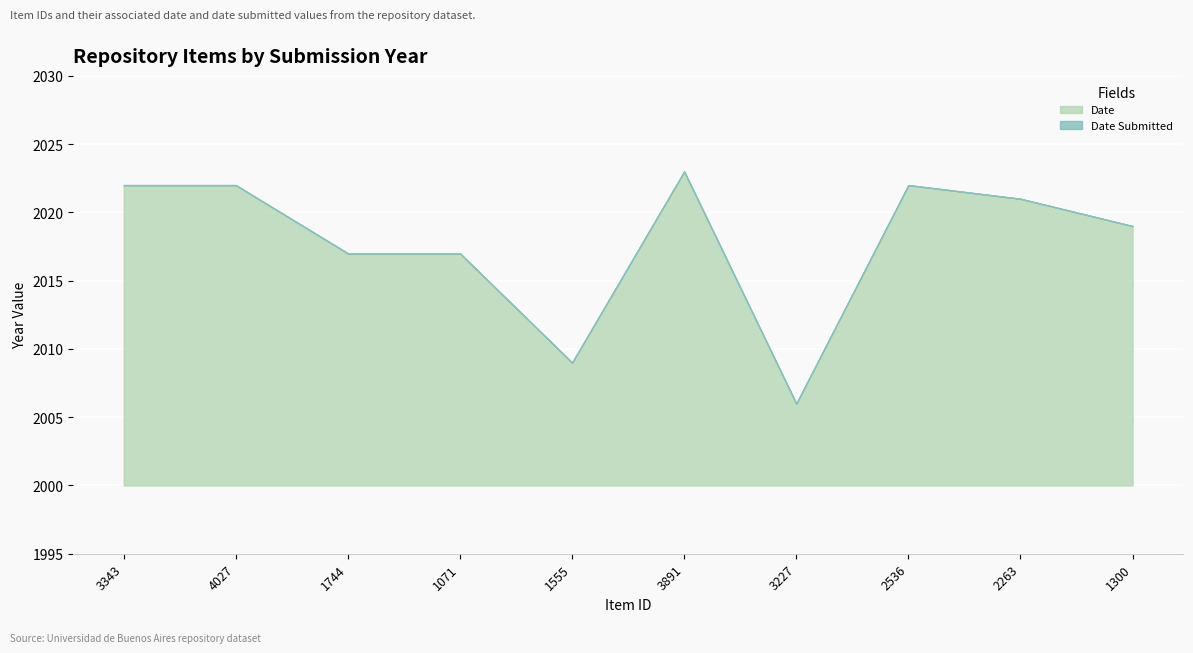

What is the difference between the maximum and second lowest values in the Date Submitted series?

14